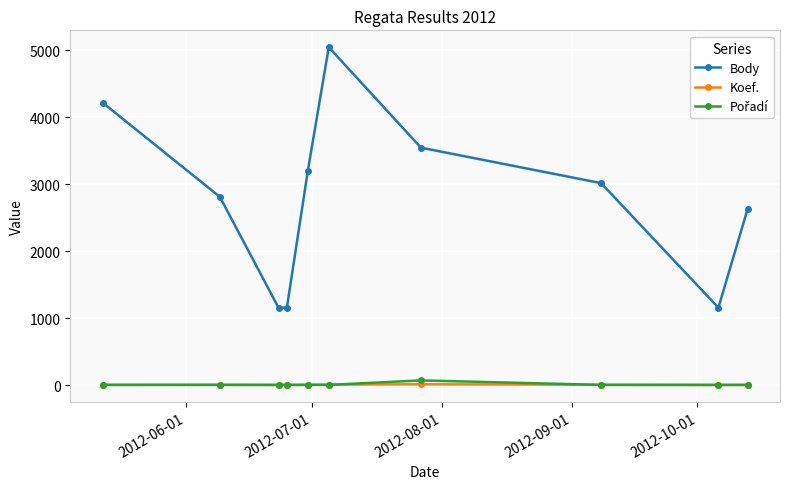

True or false: Koef. and Body cross at least once.

False